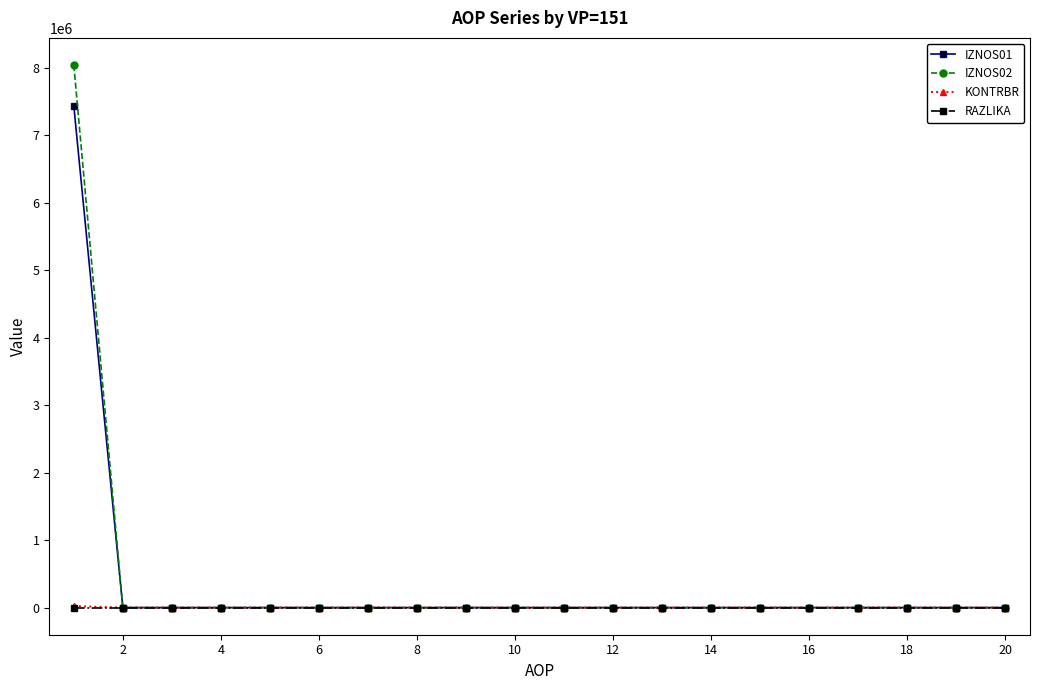

Which series has the largest range (max minus min)?

IZNOS02